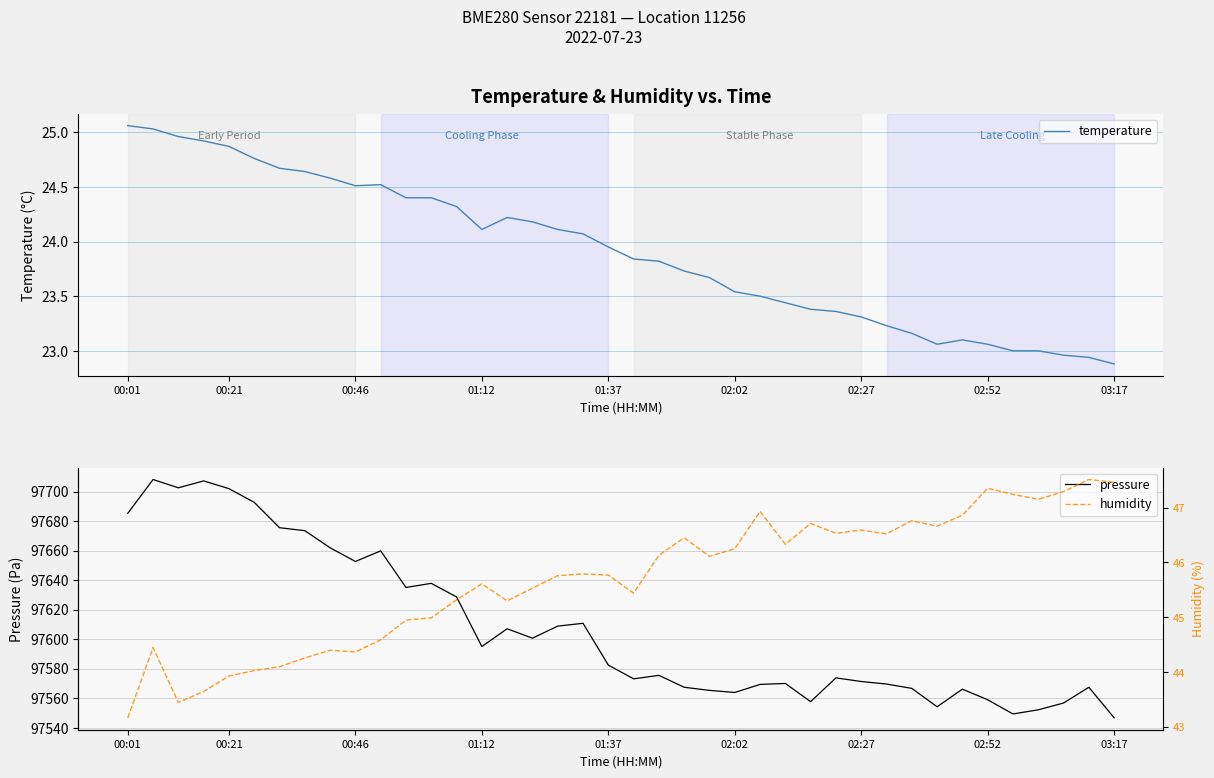

Which series has the largest range (max minus min)?

pressure